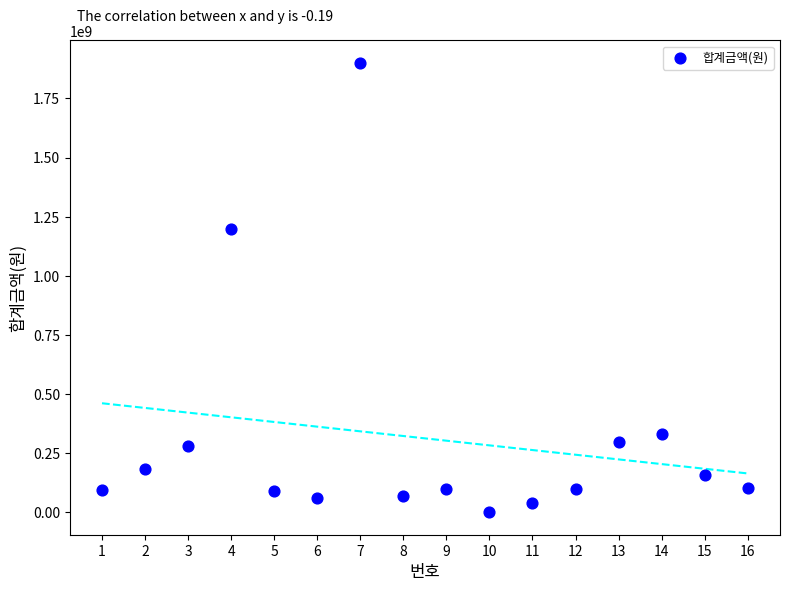

What is the range of Y values (max minus min)?

1899000000